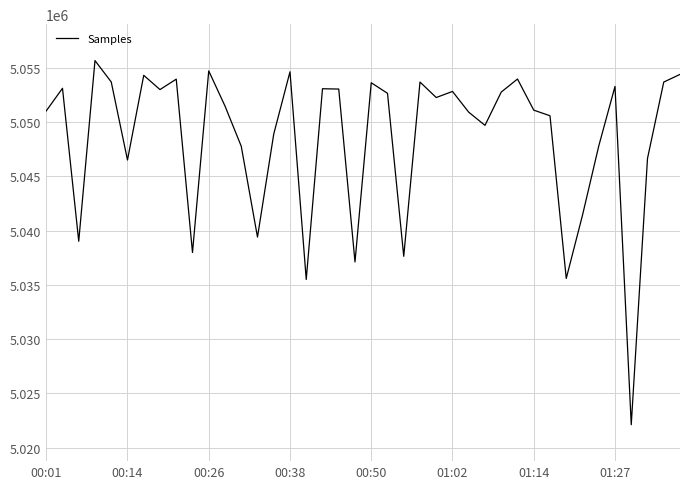

What is the minimum value shown in the chart?

5022110